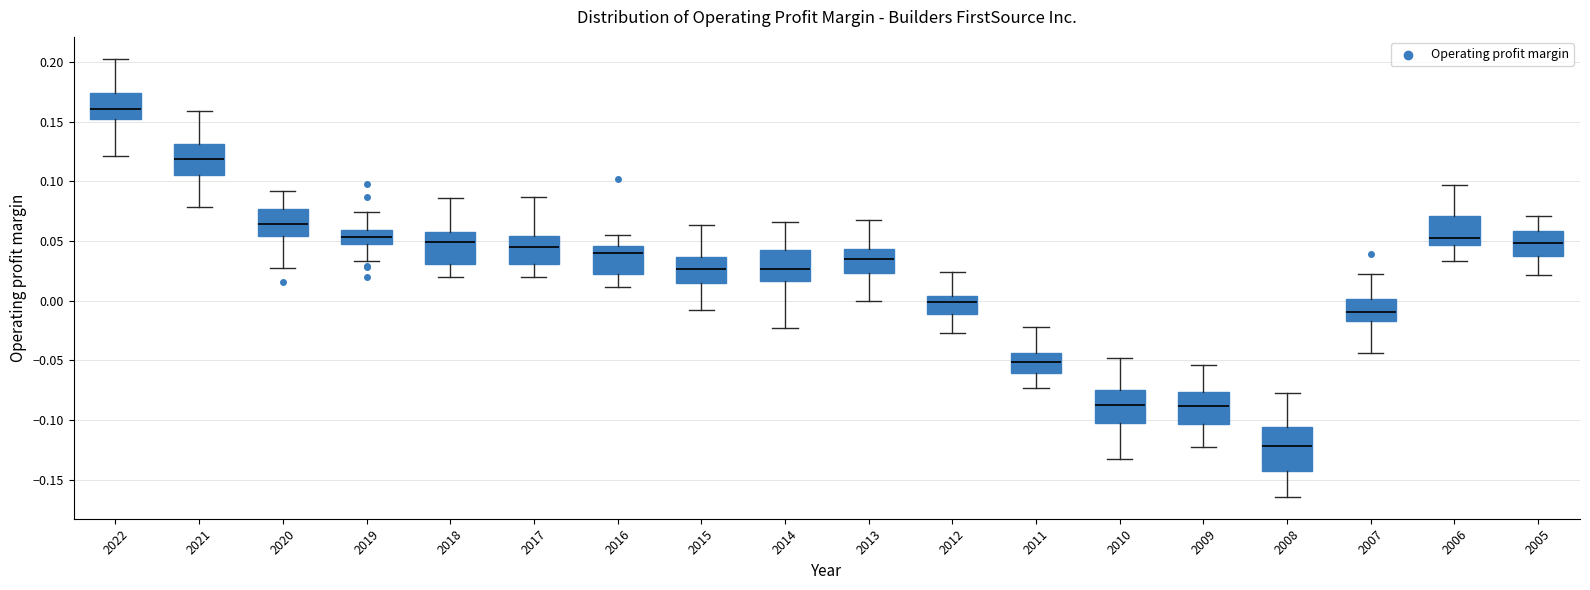

Reading left to right, read every box against the y-axis: the position of its median line, the range the box covers, and the ends of its whiskers. The values are not printed on the chart, so give them approximately, as read against the axis.

2022: median 0.160, box 0.150 to 0.175, whiskers 0.120 to 0.205
2021: median 0.120, box 0.105 to 0.130, whiskers 0.080 to 0.160
2020: median 0.065, box 0.055 to 0.075, whiskers 0.025 to 0.090
2019: median 0.055, box 0.045 to 0.060, whiskers 0.035 to 0.075
2018: median 0.050, box 0.030 to 0.060, whiskers 0.020 to 0.085
2017: median 0.045, box 0.030 to 0.055, whiskers 0.020 to 0.085
2016: median 0.040, box 0.025 to 0.045, whiskers 0.010 to 0.055
2015: median 0.025, box 0.015 to 0.035, whiskers -0.010 to 0.065
2014: median 0.025, box 0.015 to 0.045, whiskers -0.020 to 0.065
2013: median 0.035, box 0.025 to 0.045, whiskers 0.000 to 0.070
2012: median 0.000, box -0.010 to 0.005, whiskers -0.025 to 0.025
2011: median -0.050, box -0.060 to -0.045, whiskers -0.075 to -0.020
2010: median -0.090, box -0.100 to -0.075, whiskers -0.135 to -0.050
2009: median -0.090, box -0.105 to -0.075, whiskers -0.125 to -0.055
2008: median -0.120, box -0.145 to -0.105, whiskers -0.165 to -0.075
2007: median -0.010, box -0.015 to 0.000, whiskers -0.045 to 0.020
2006: median 0.055, box 0.045 to 0.070, whiskers 0.035 to 0.095
2005: median 0.050, box 0.040 to 0.060, whiskers 0.020 to 0.070